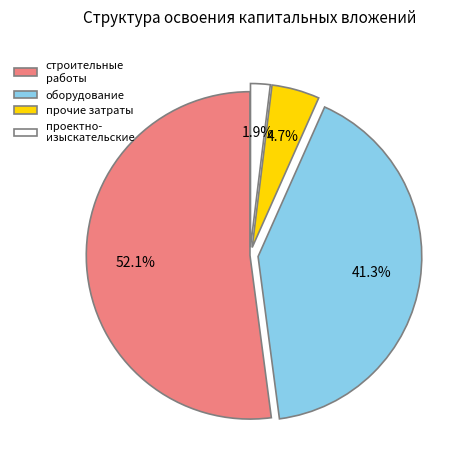

Between строительные работы and оборудование, which is larger?

строительные работы